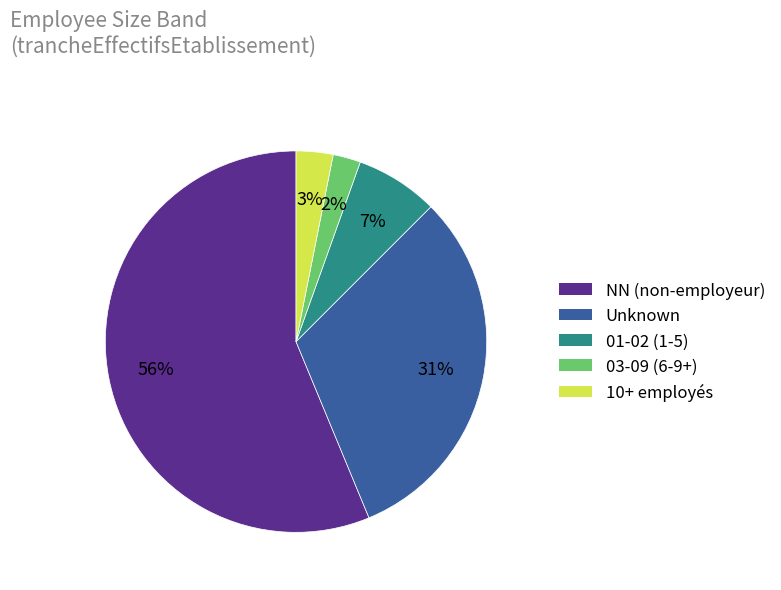

How many segments does this pie chart have?

5